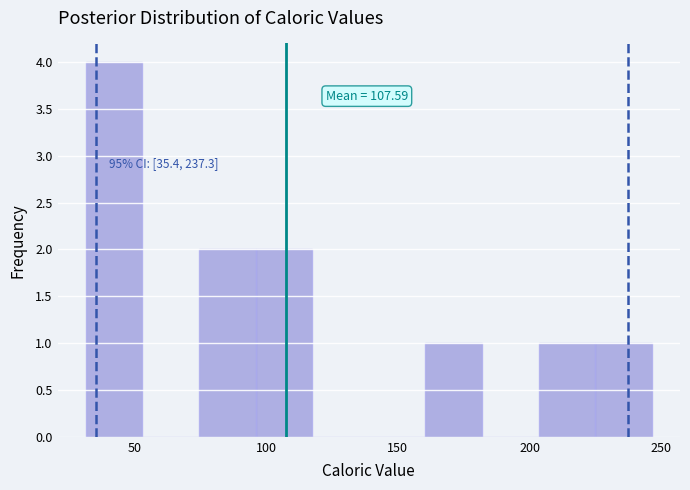

Which range on the x-axis has the tallest bar?

30 to 55